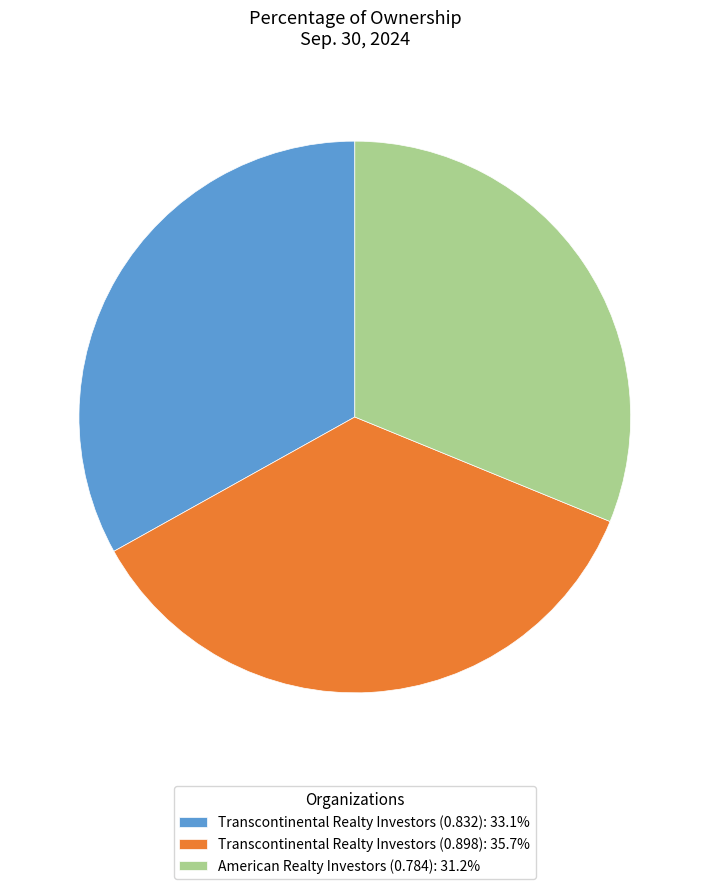

How many slices are in this pie chart?

3